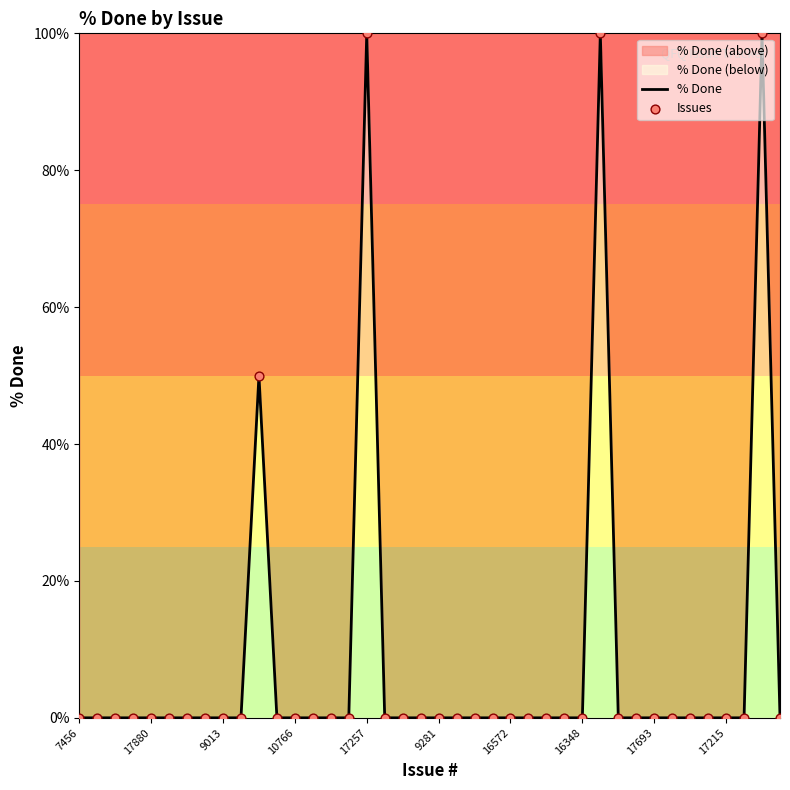

Which series has the largest total across all categories?

% Done